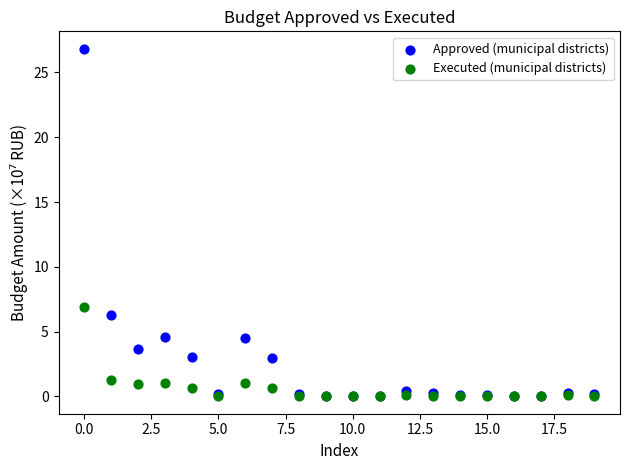

Across all series, what Y value is closest to 13?

6.9